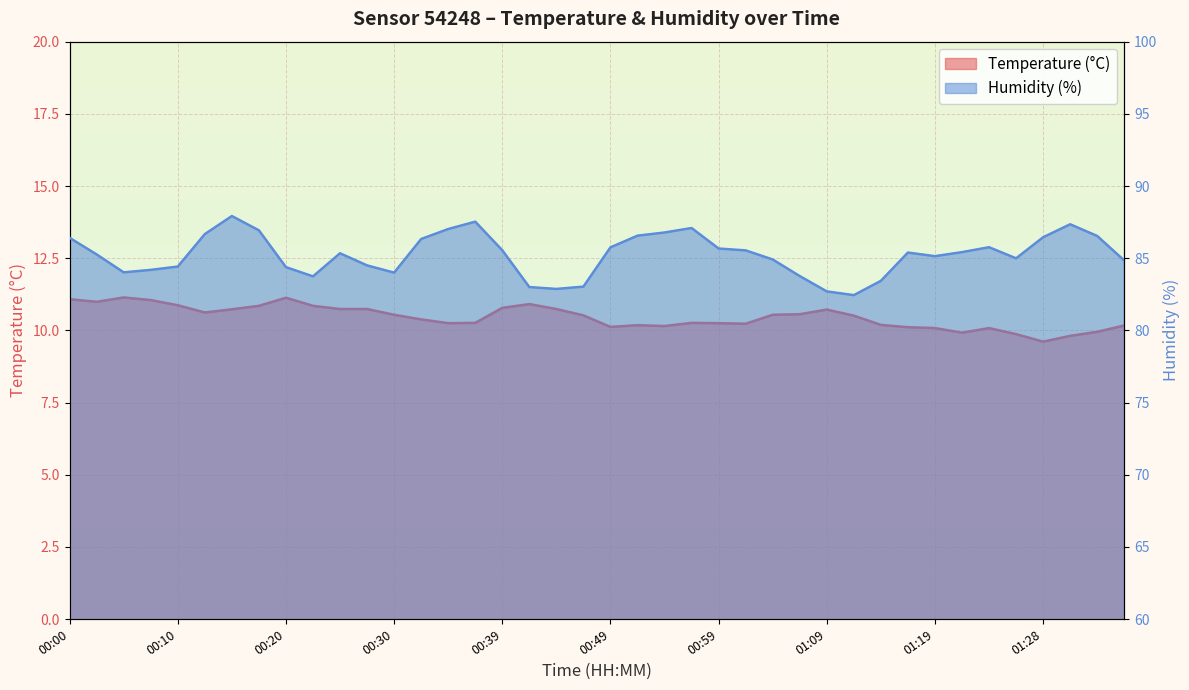

What is the difference between the second highest and minimum values in the humidity series?

5.1